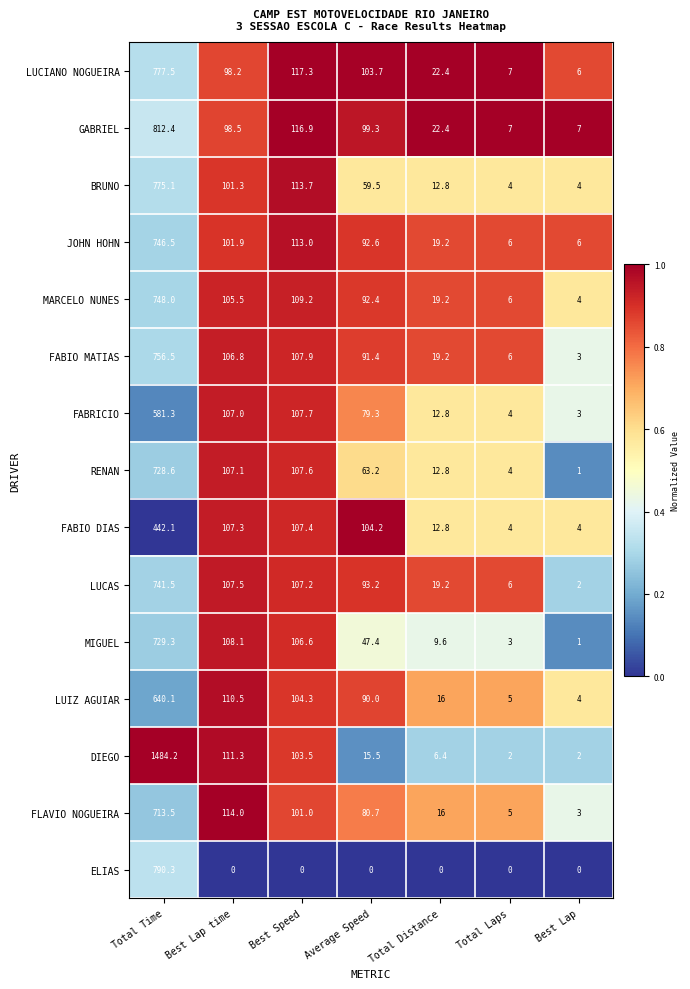

Where does the FABIO MATIAS series first go above 91?

Total Time